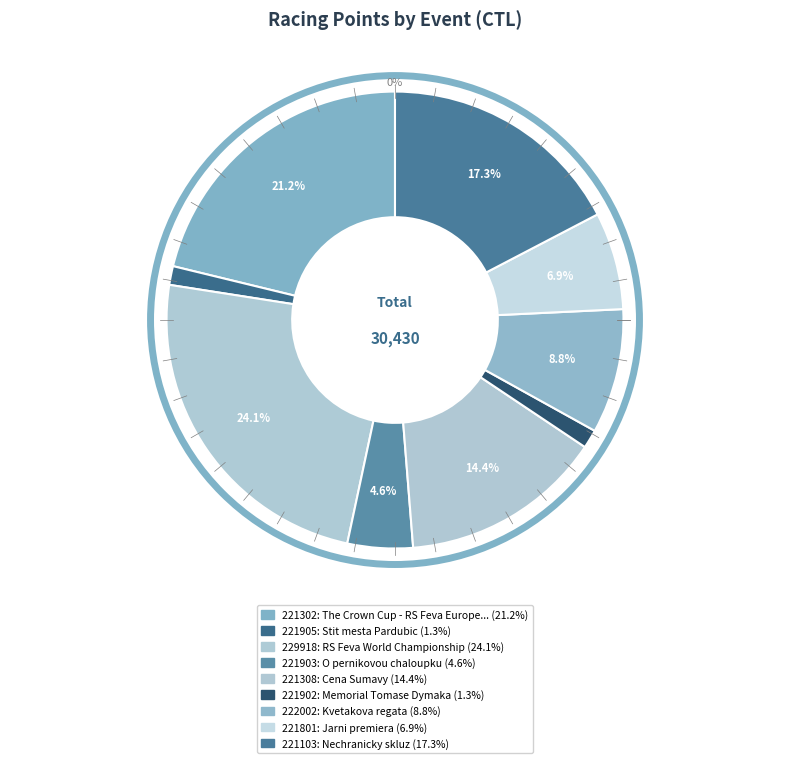

How much of the chart is everything except 221308?

85.6%